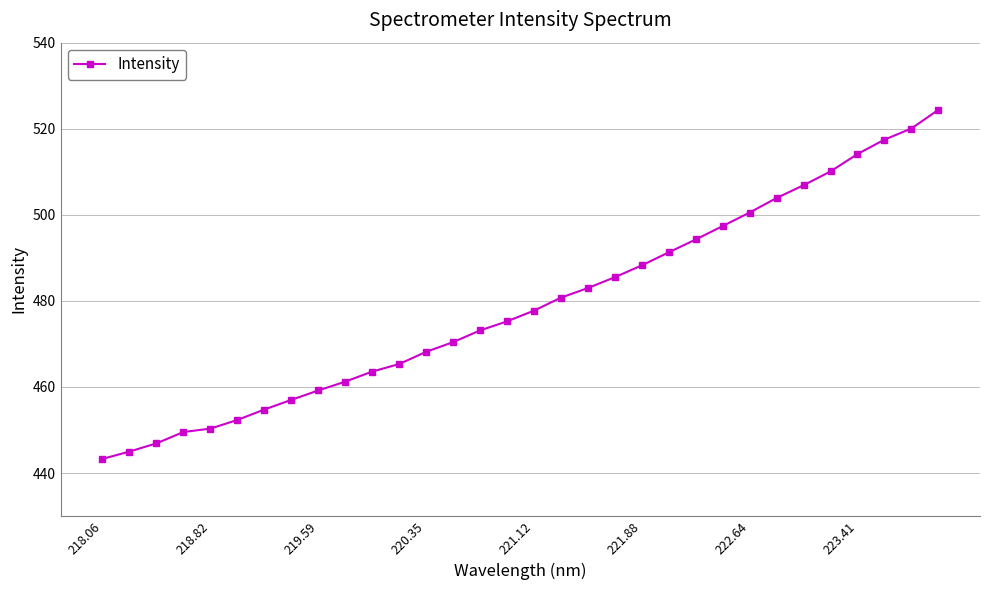

What is the minimum value shown in the chart?

443.3